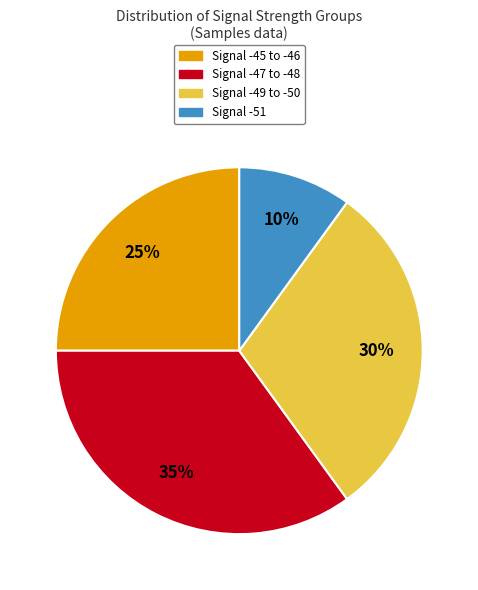

Between Signal -49 to -50 and Signal -45 to -46, which is larger?

Signal -49 to -50